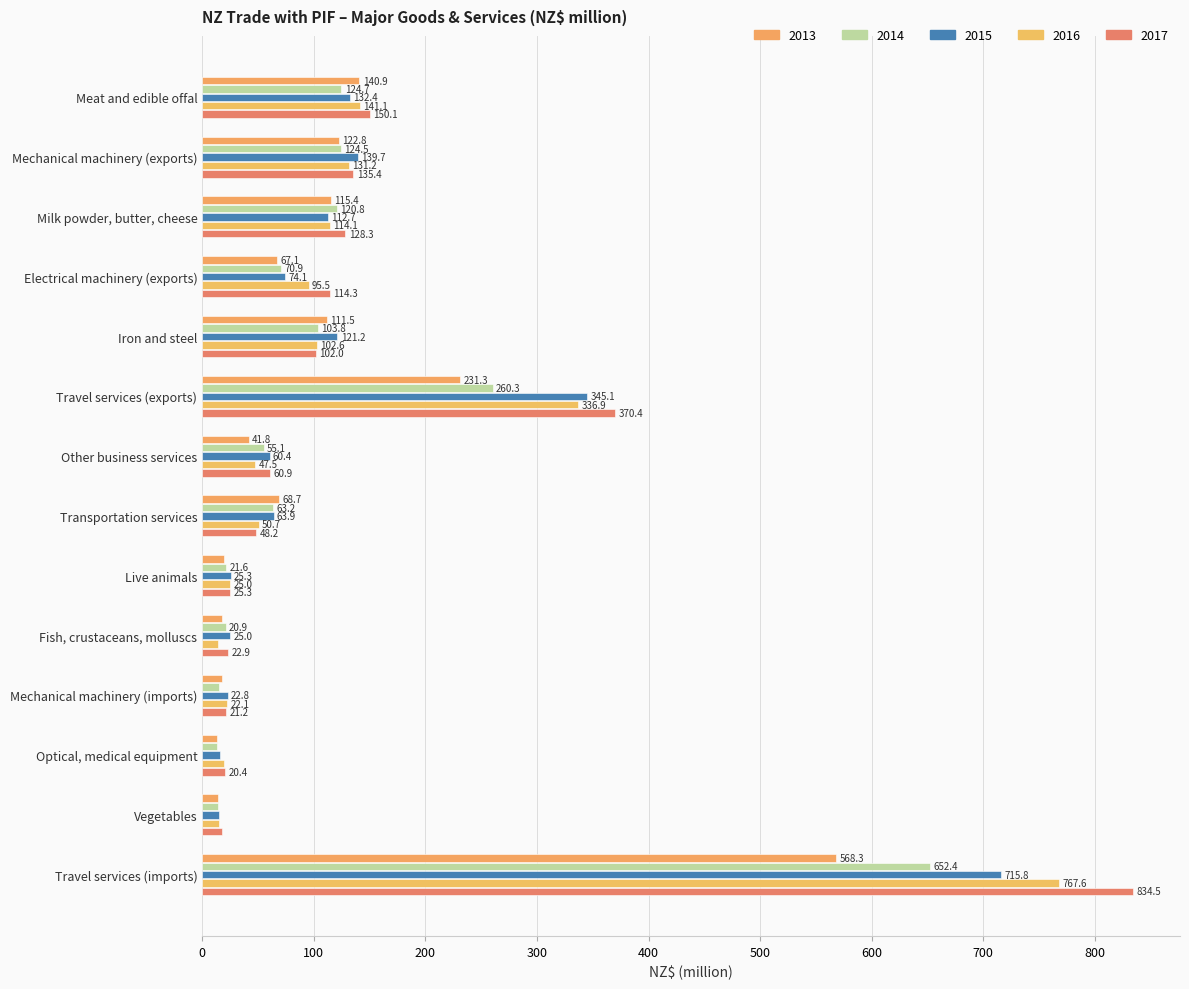

Is the value of 2013 at Travel services (exports) greater than the value of 2017 at Fish, crustaceans, molluscs?

Yes